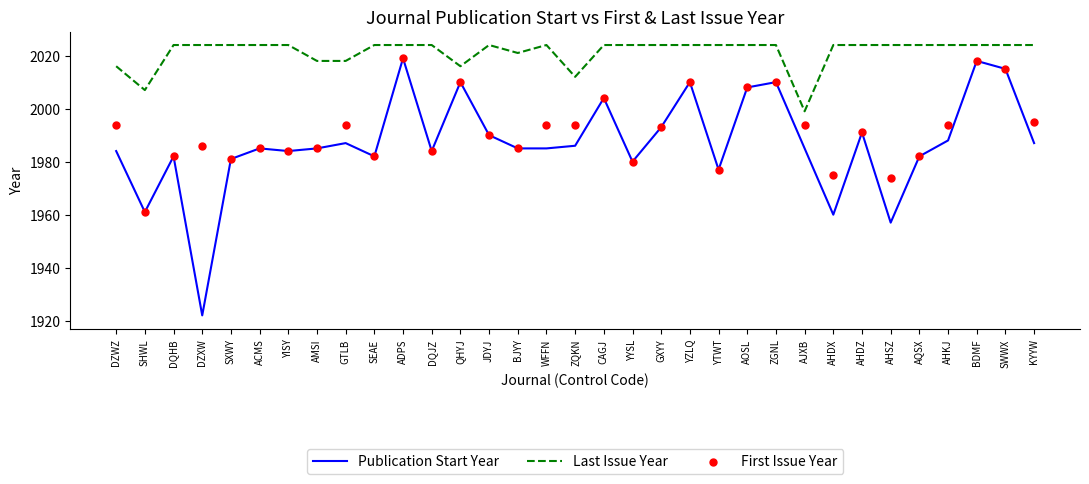

At which category is the sum across all series the highest?

ADPS